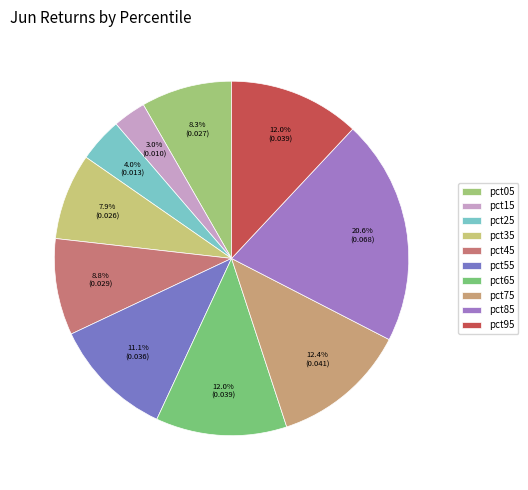

Count the number of slices in the pie.

10